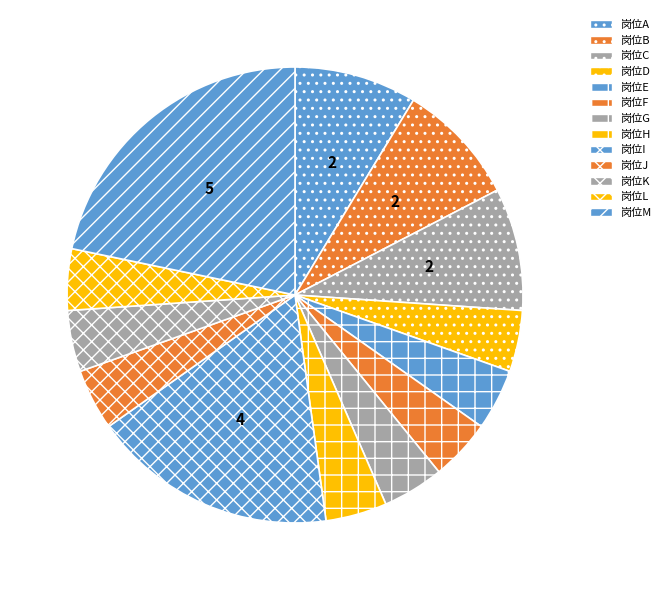

To the nearest percent, what percentage of the pie is 岗位C?

9%